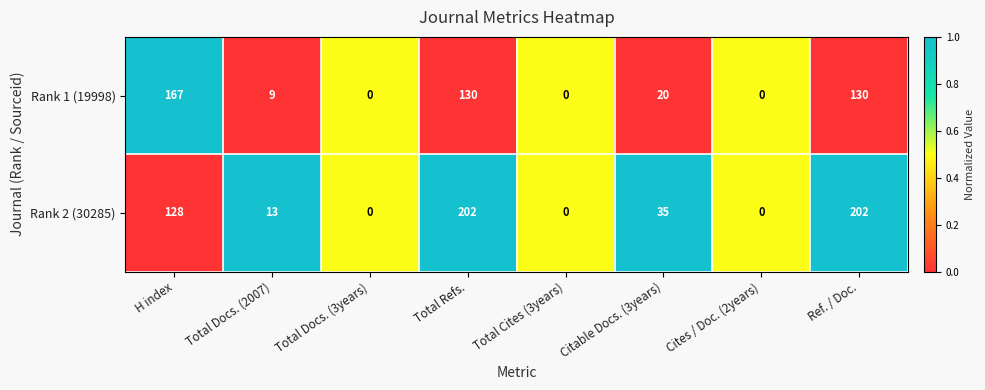

What is the difference between the second highest and minimum values in the Rank 2 (30285) series?

202